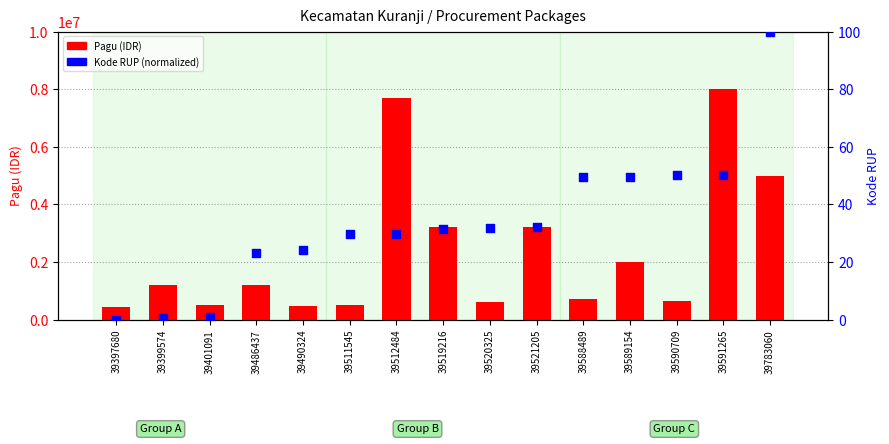

At how many categories does at least one series exceed 6403620?

2